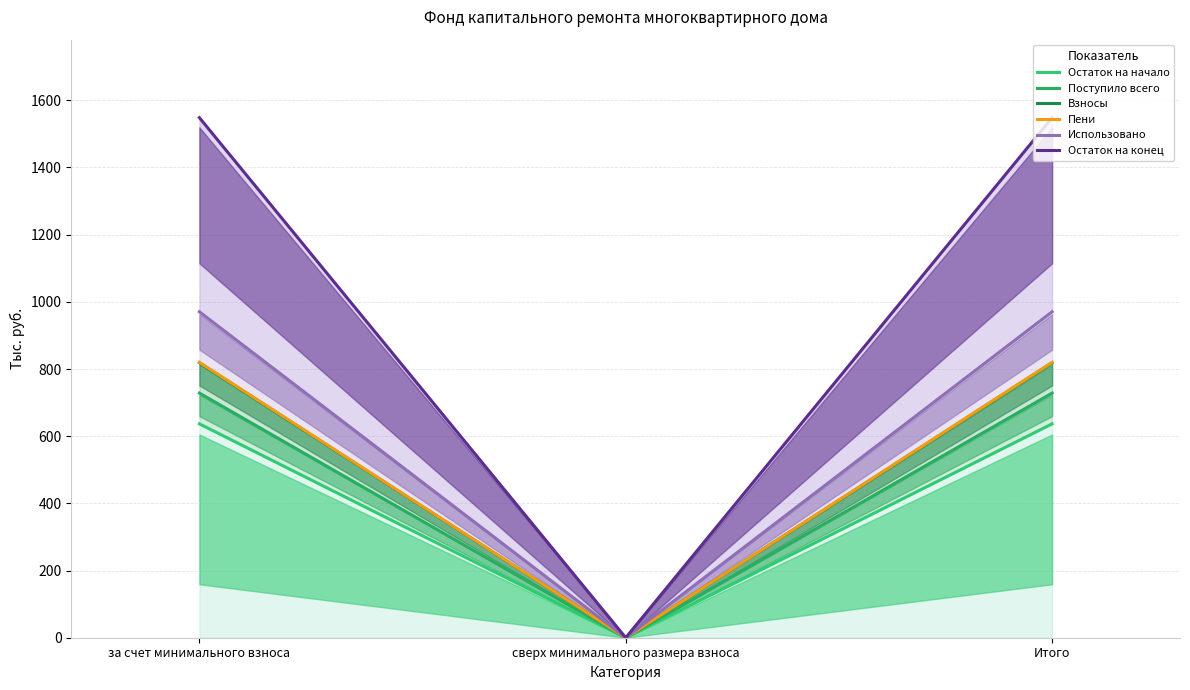

Rank the categories by Пени value from lowest to highest.

сверх минимального размера взноса, за счет минимального взноса, Итого